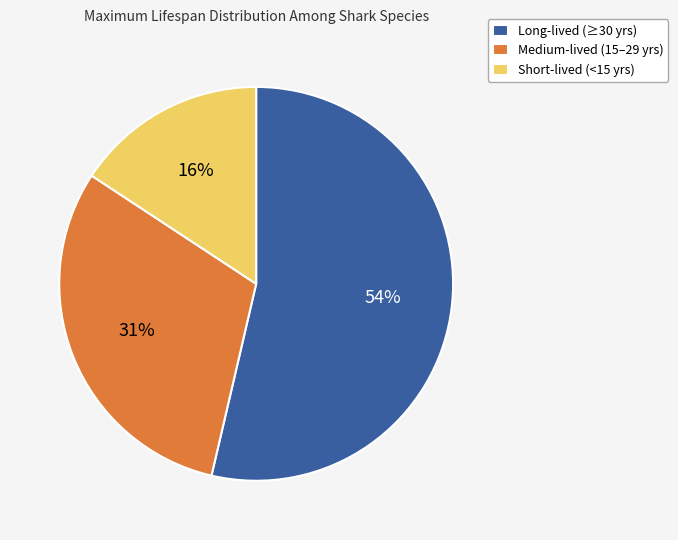

Approximately how many times larger is the value at Short-lived (<15 yrs) compared to Long-lived (≥30 yrs)?

0.3